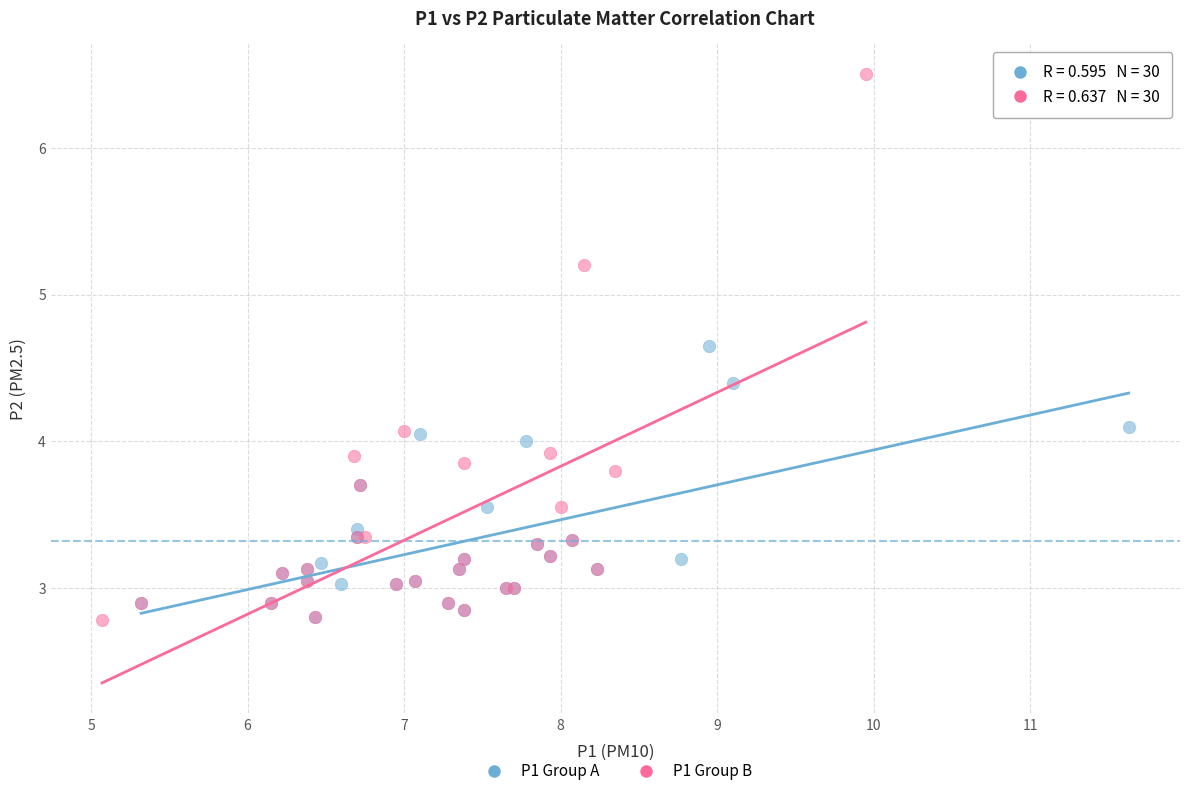

Which series contains the highest Y value?

P1 Group B